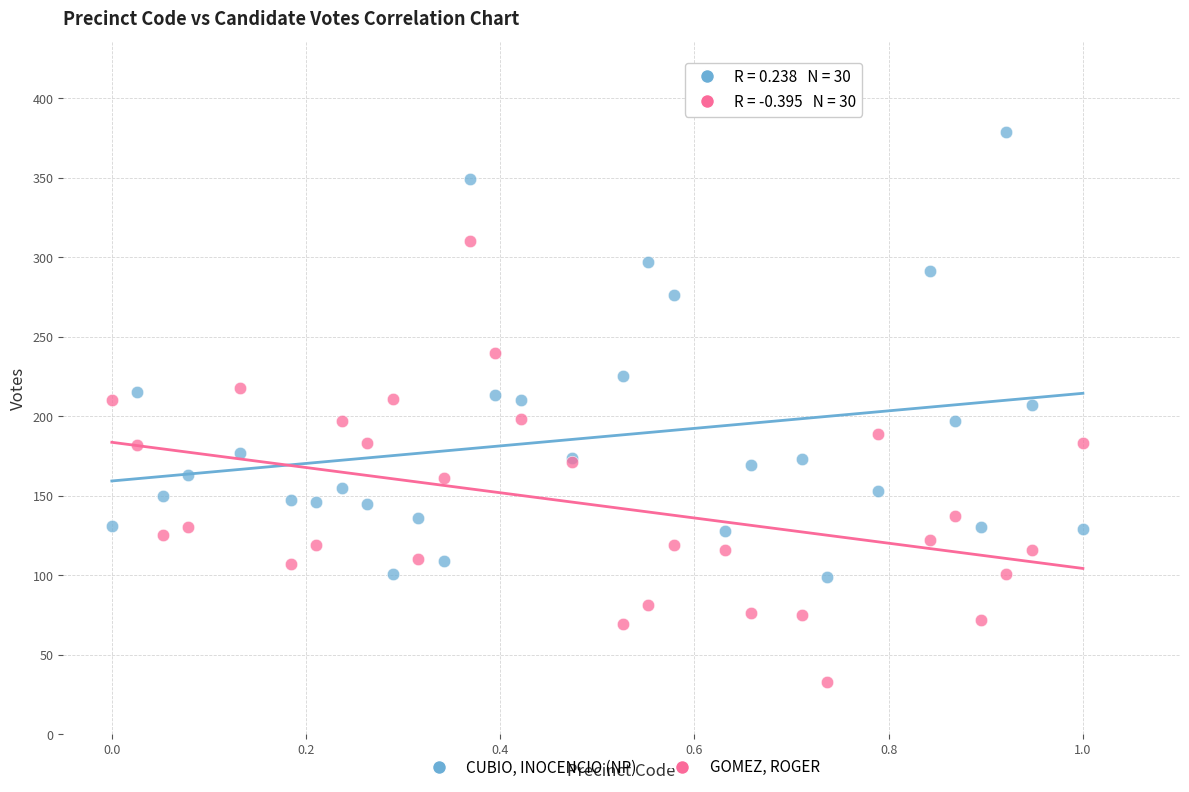

Which series reaches the maximum Y coordinate?

CUBIO, INOCENCIO (NP)